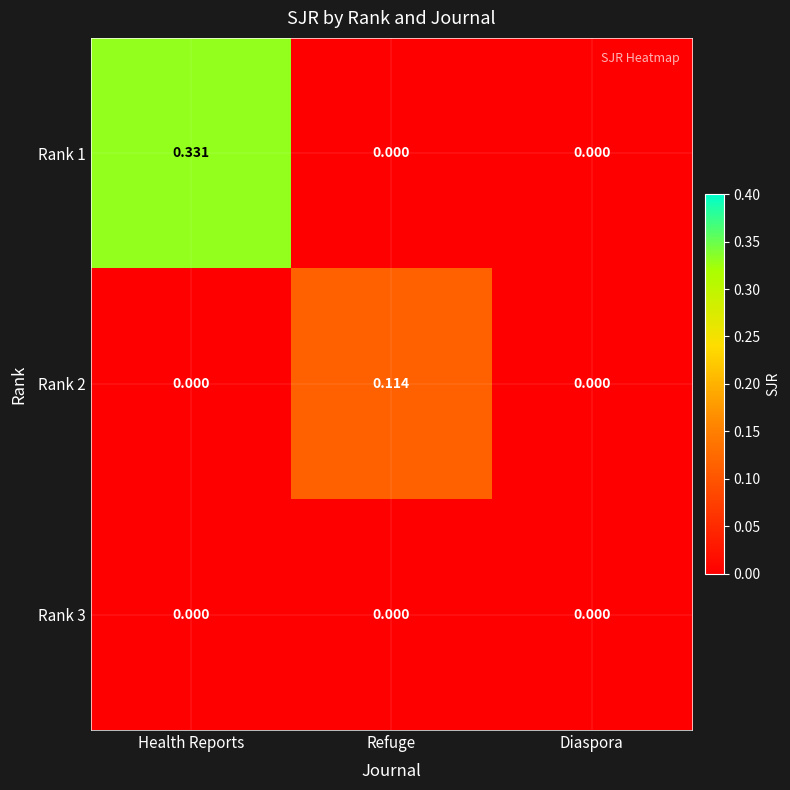

How many distinct data groups are displayed?

3